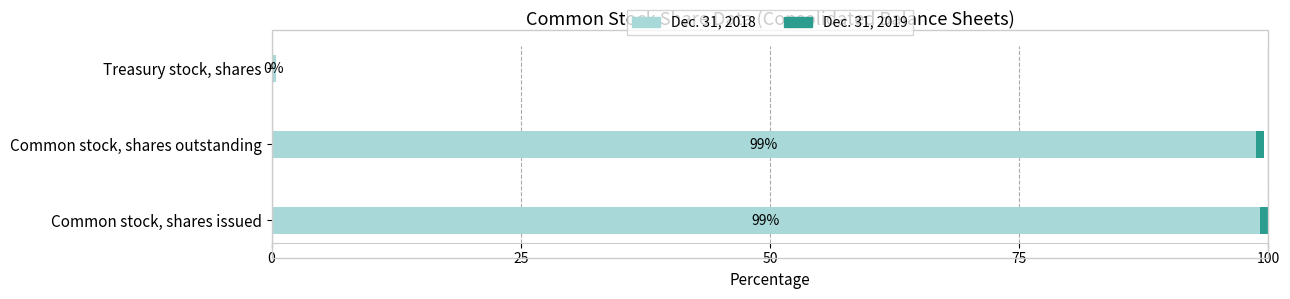

What value does the Dec. 31, 2018 series have at Common stock, shares outstanding?

98.8